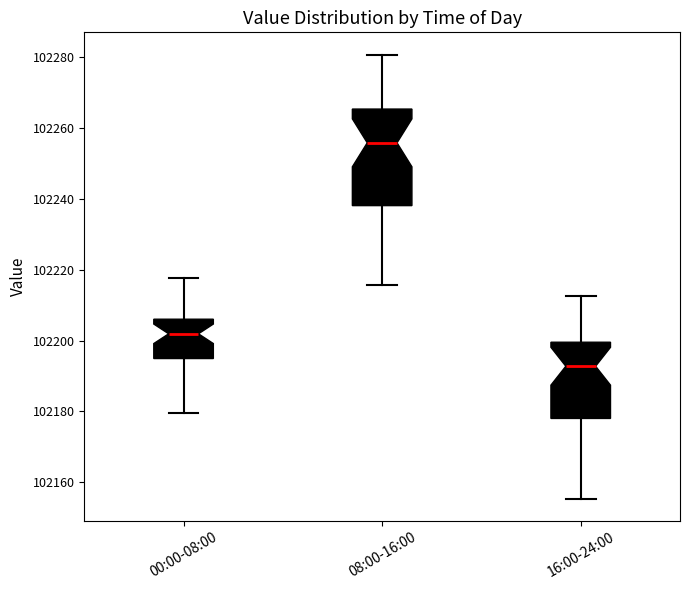

Which box's median line is the highest?

08:00-16:00